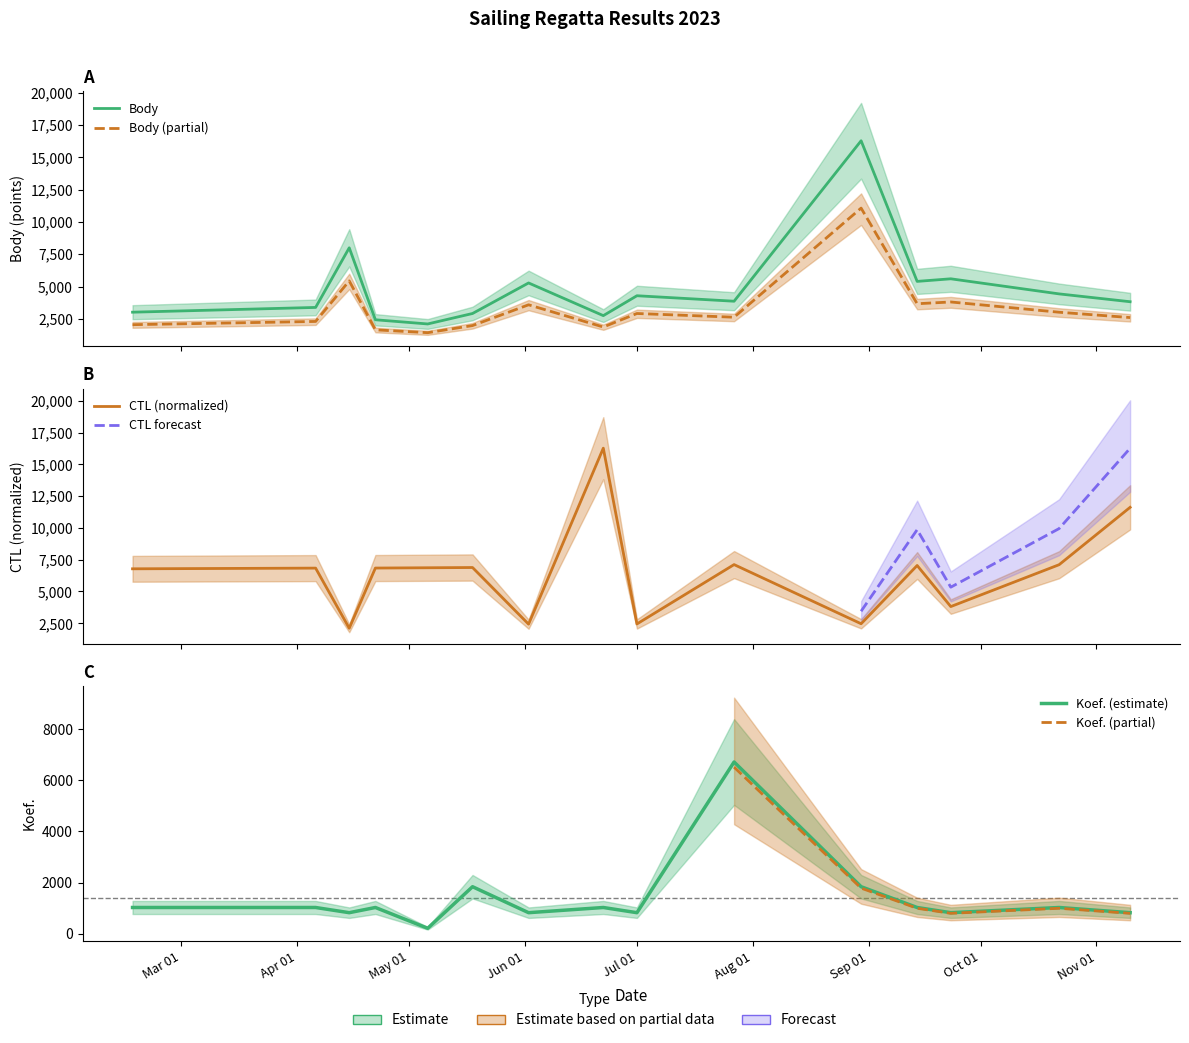

How many data points does each series have?

15